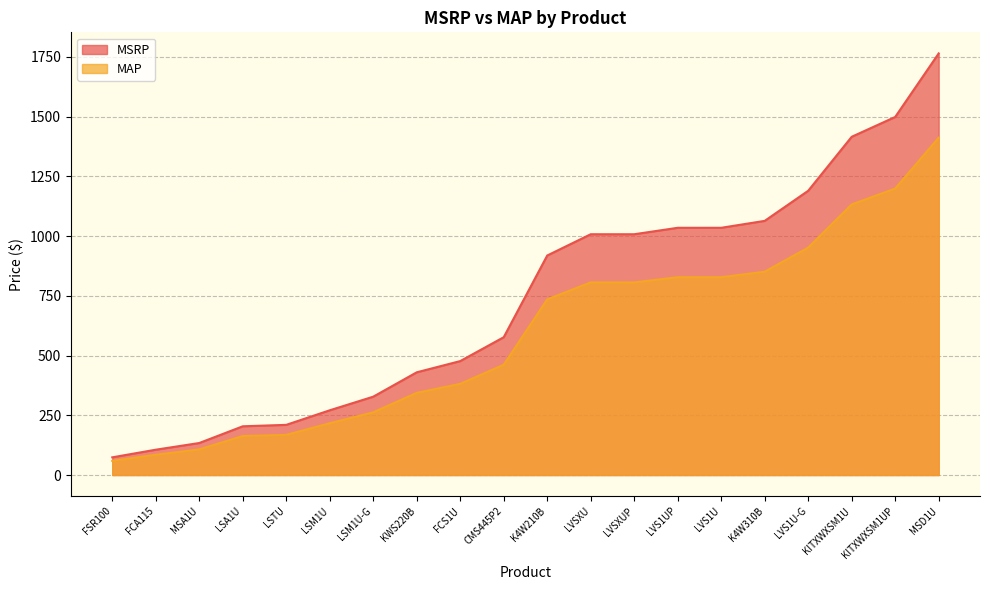

Reading right to left, transcribe all the data shown in this chart.

MAP: MSD1U=1412.0	MSA1U=107.2	LVSXUP=806.4	LVSXU=806.4	LVS1UP=828.0	LVS1U-G=952.0	LVS1U=828.0	LSTU=168.0	LSM1U-G=262.4	LSM1U=216.8	LSA1U=163.2	KWS220B=344.0	KITXWXSM1UP=1199.2	KITXWXSM1U=1132.8	K4W310B=851.2	K4W210B=735.2	FSR100=59.2	FCS1U=381.6	FCA115=84.8	CMS445P2=461.6
MSRP: MSD1U=1765.0	MSA1U=134.0	LVSXUP=1008.0	LVSXU=1008.0	LVS1UP=1035.0	LVS1U-G=1190.0	LVS1U=1035.0	LSTU=210.0	LSM1U-G=328.0	LSM1U=271.0	LSA1U=204.0	KWS220B=430.0	KITXWXSM1UP=1499.0	KITXWXSM1U=1416.0	K4W310B=1064.0	K4W210B=919.0	FSR100=74.0	FCS1U=477.0	FCA115=106.0	CMS445P2=577.0